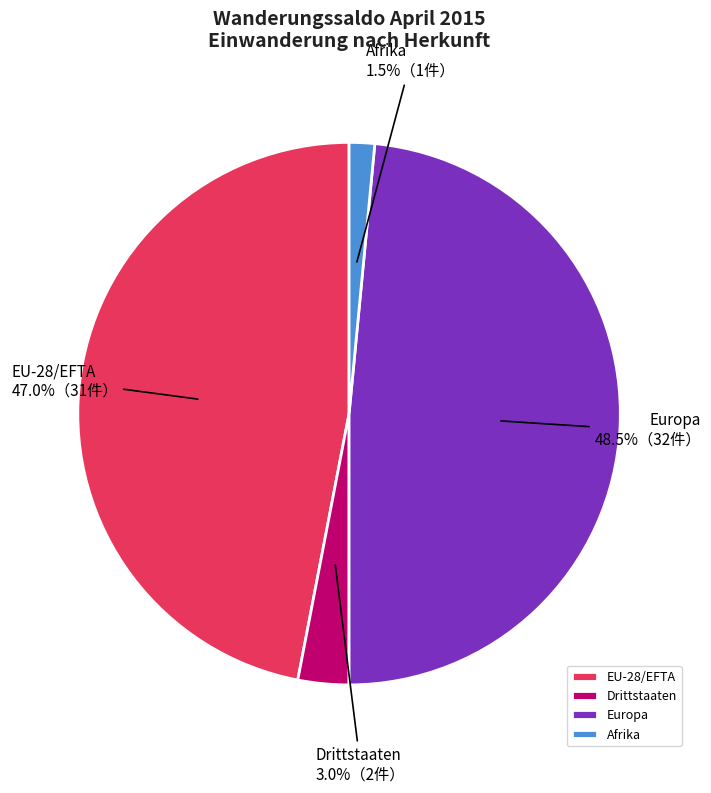

Rank the categories by value from lowest to highest.

Afrika, Drittstaaten, EU-28/EFTA, Europa